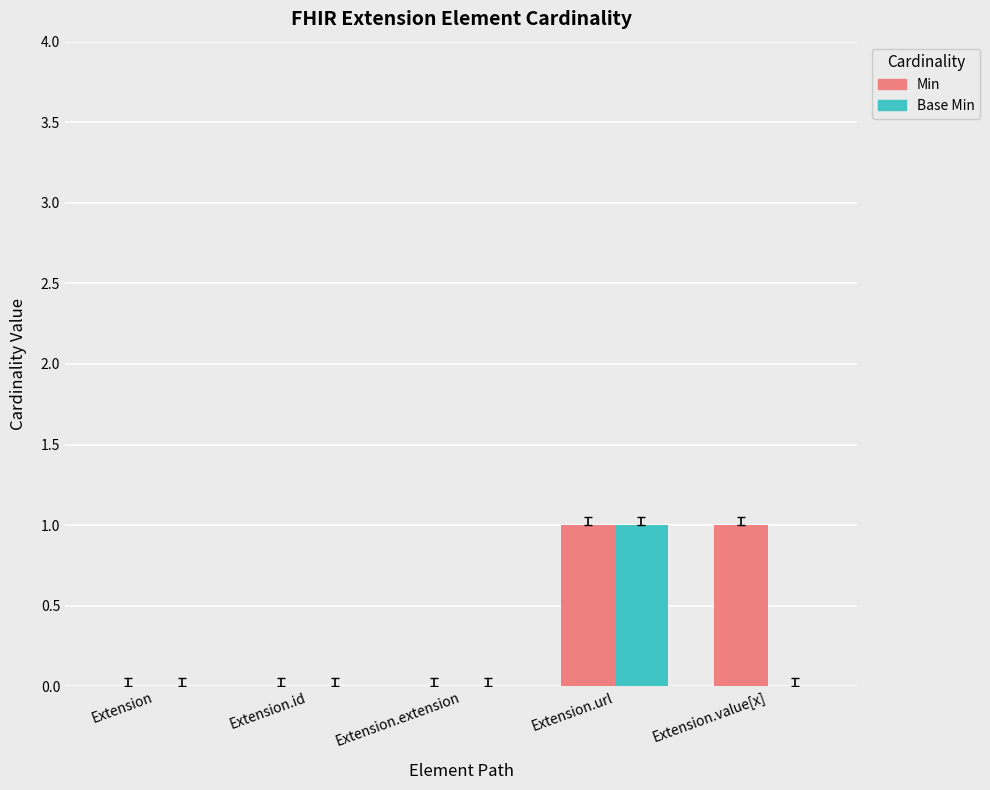

At which label does Base Min reach its peak?

Extension.url